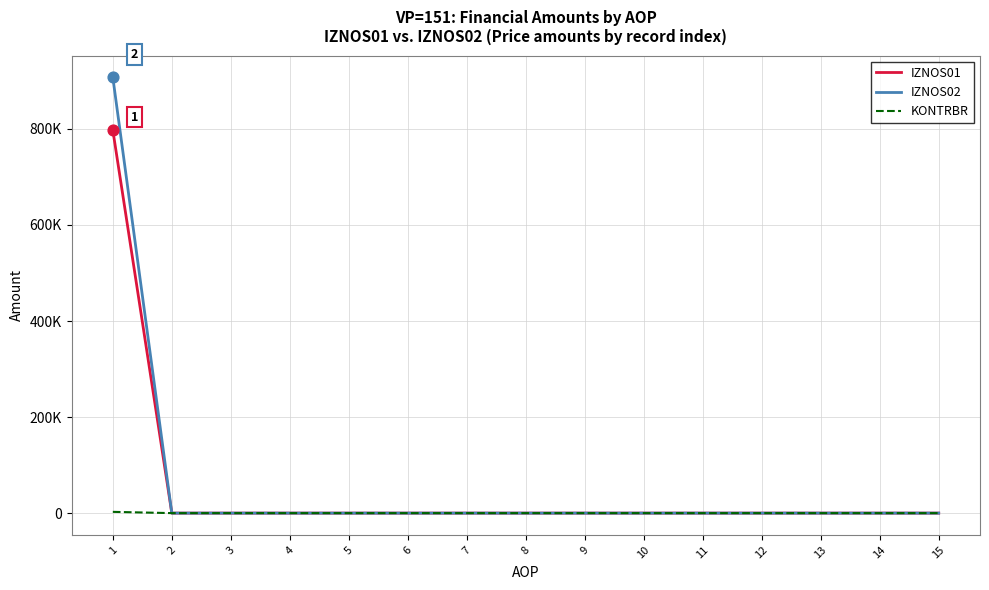

At how many categories does at least one series exceed 124492?

1